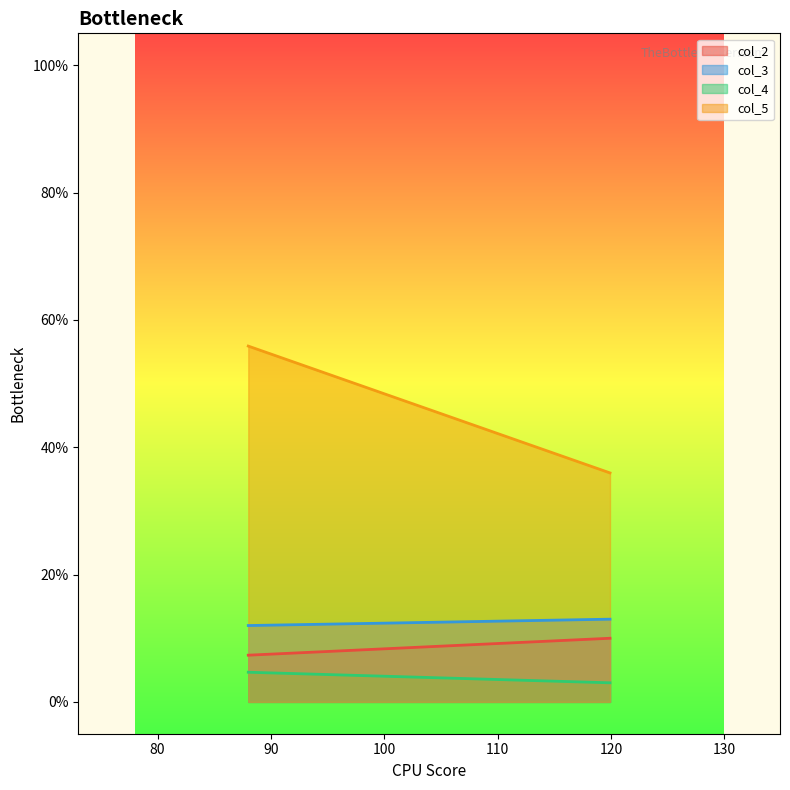

Which series has the largest range (max minus min)?

col_5